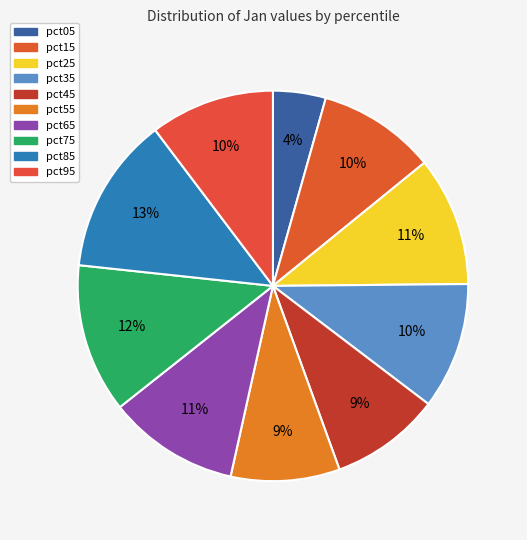

Between pct35 and pct55, which is larger?

pct35